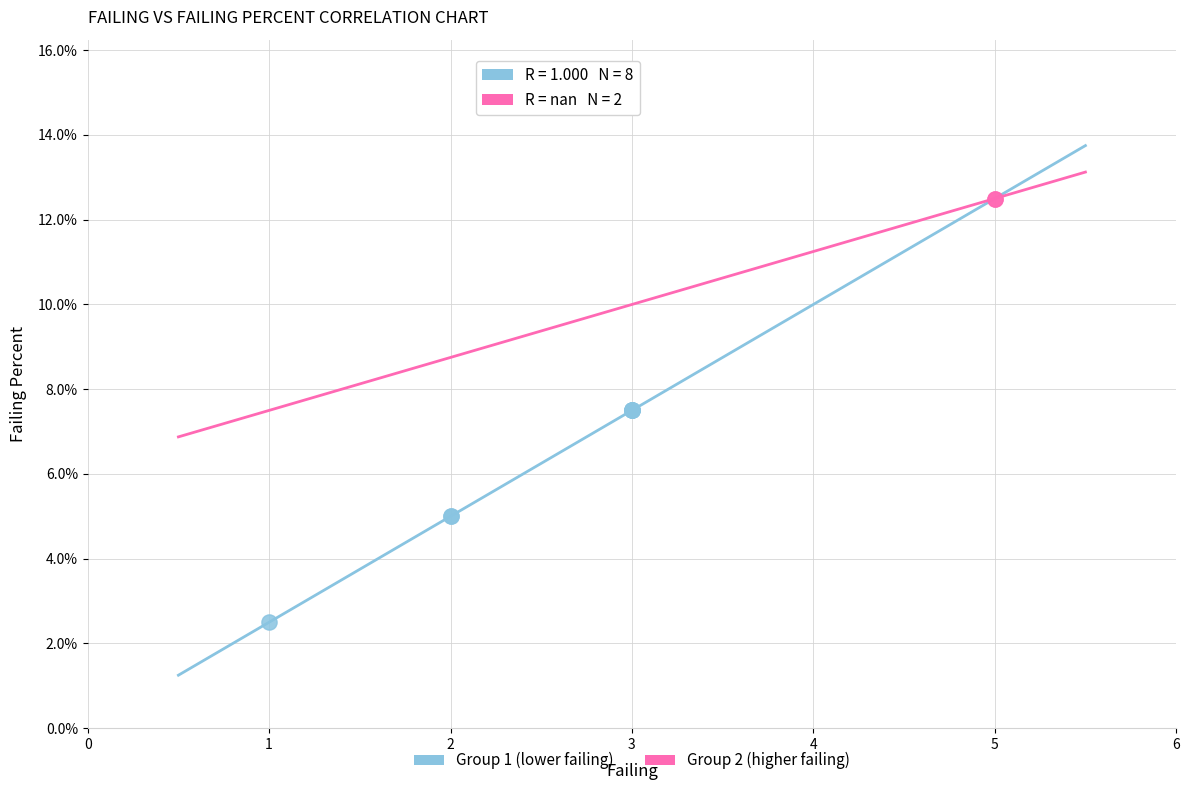

What are all the series names shown in the legend?

Group 1 (lower failing), Group 2 (higher failing)